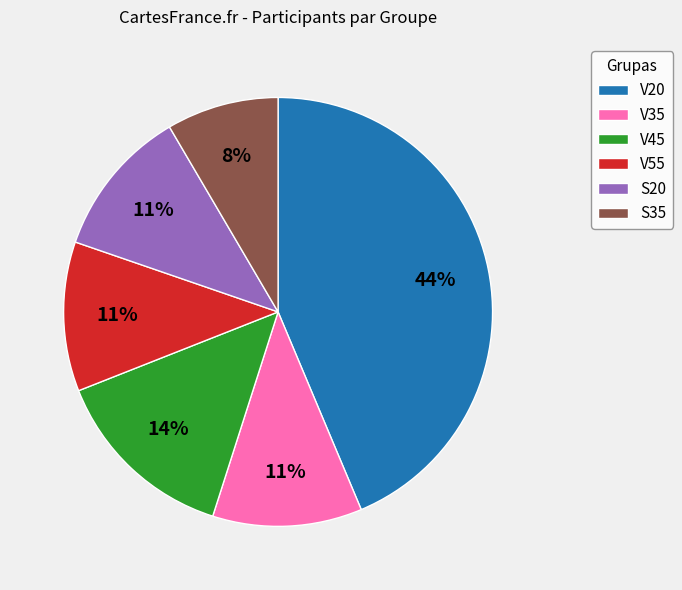

Is the sum of V55 and V45 greater than half?

No